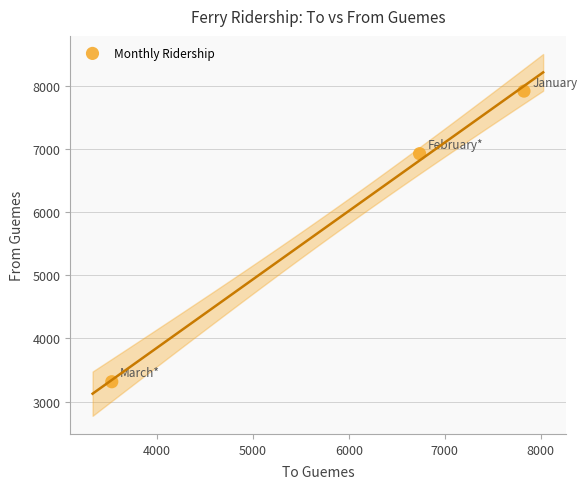

What is the range of X values (max minus min)?

4297